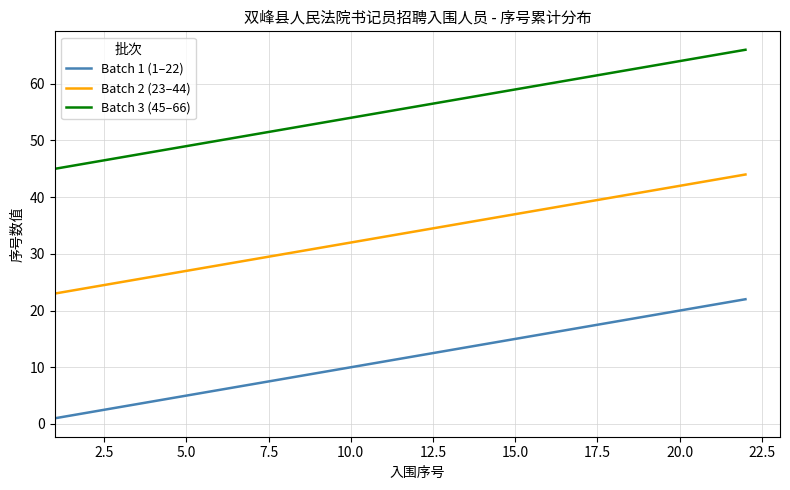

True or false: Batch 1 (1–22) and Batch 2 (23–44) cross at least once.

False